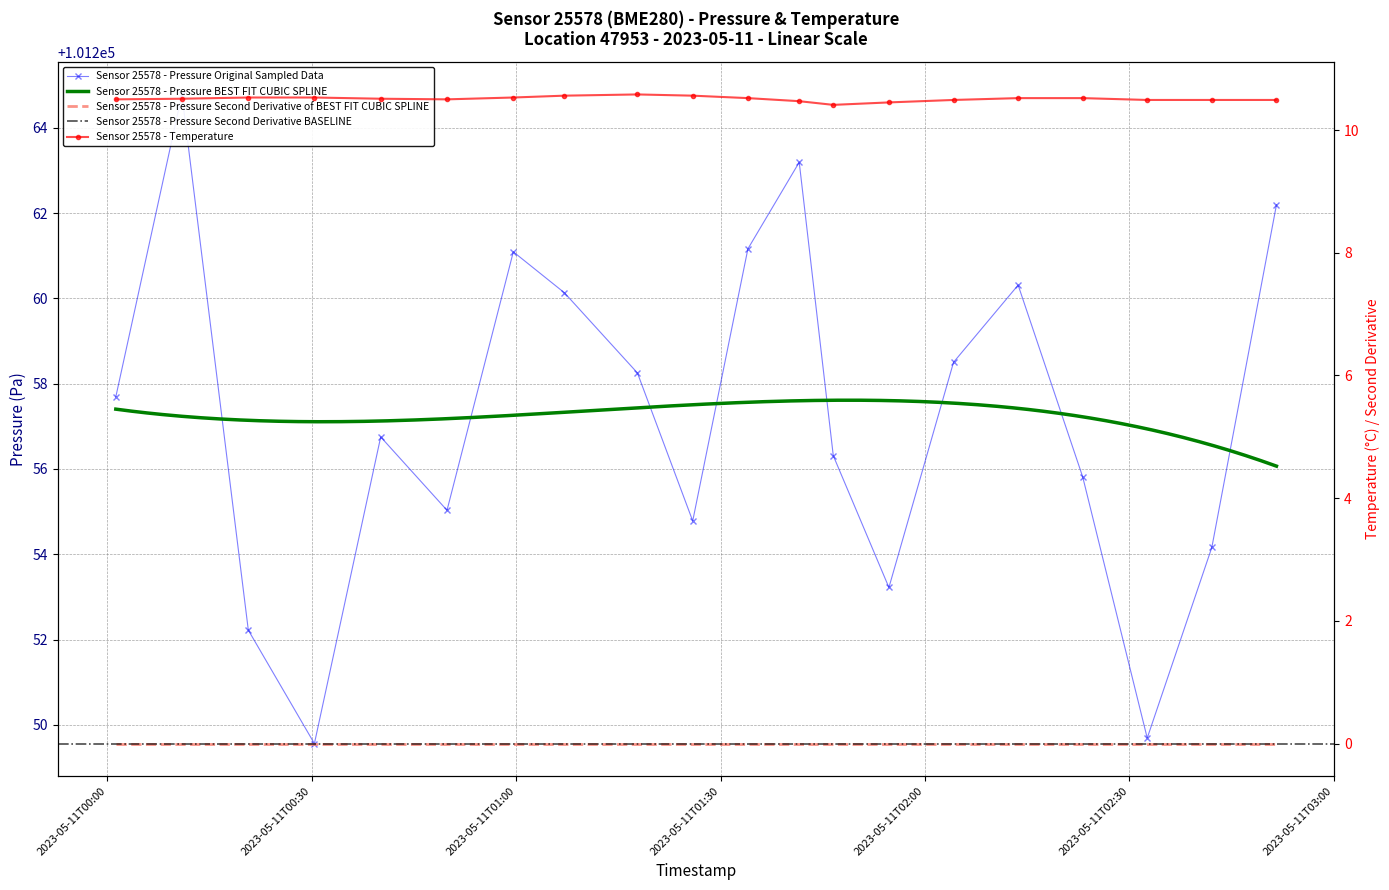

What is the highest value of the pressure series?

101264.8